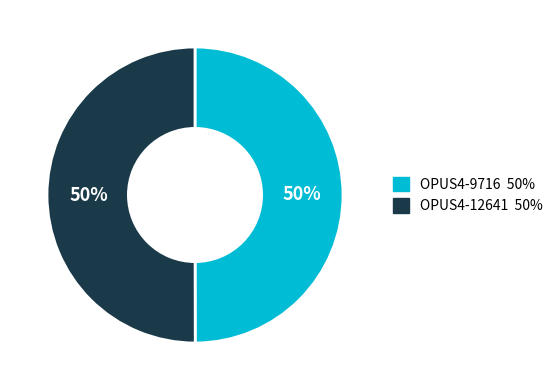

How many segments does this pie chart have?

2